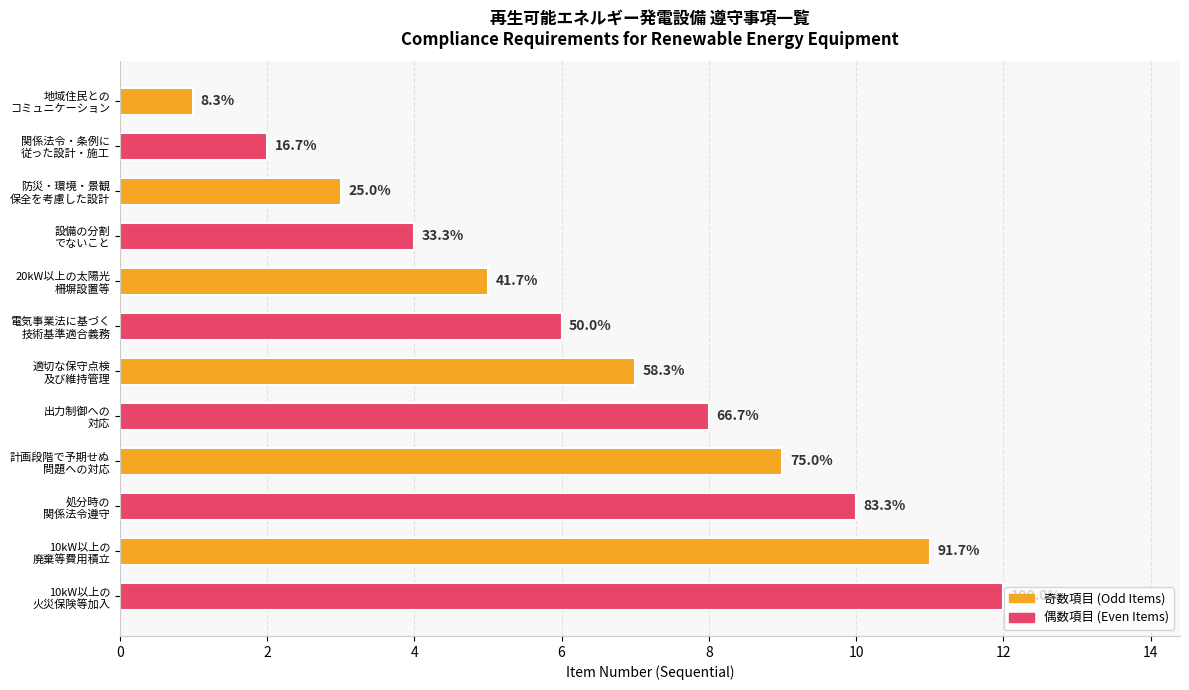

Are the bars horizontal?

Yes